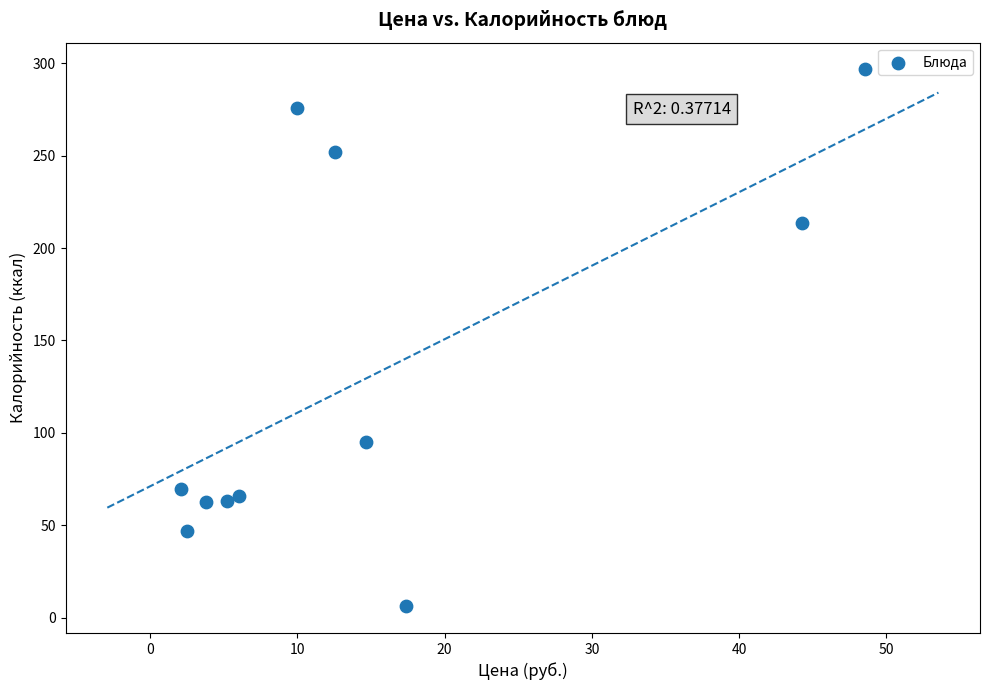

What is the range of X values (max minus min)?

46.5